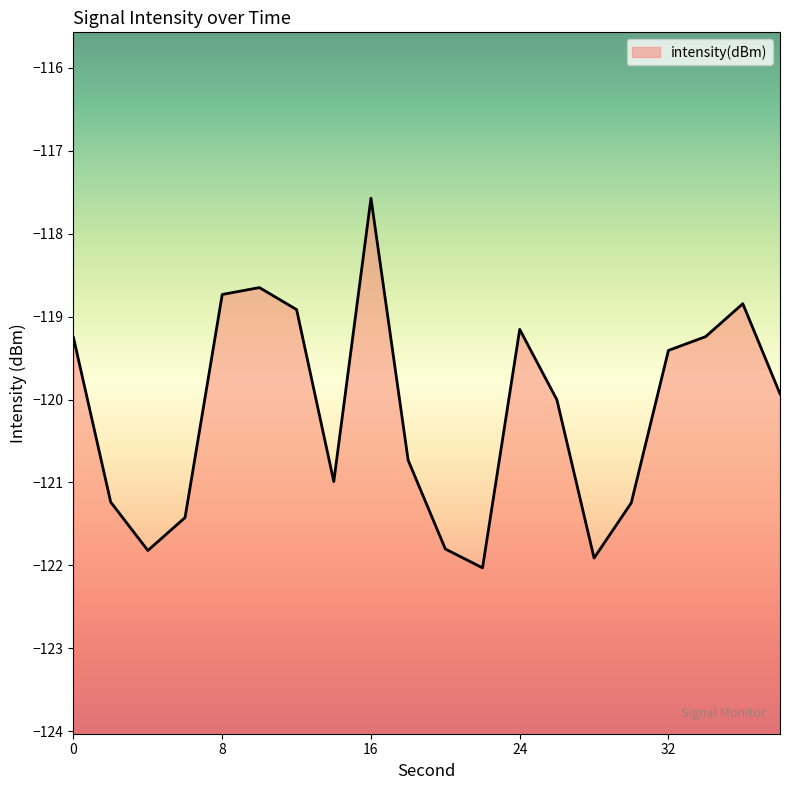

At which label does the data first exceed -119?

8